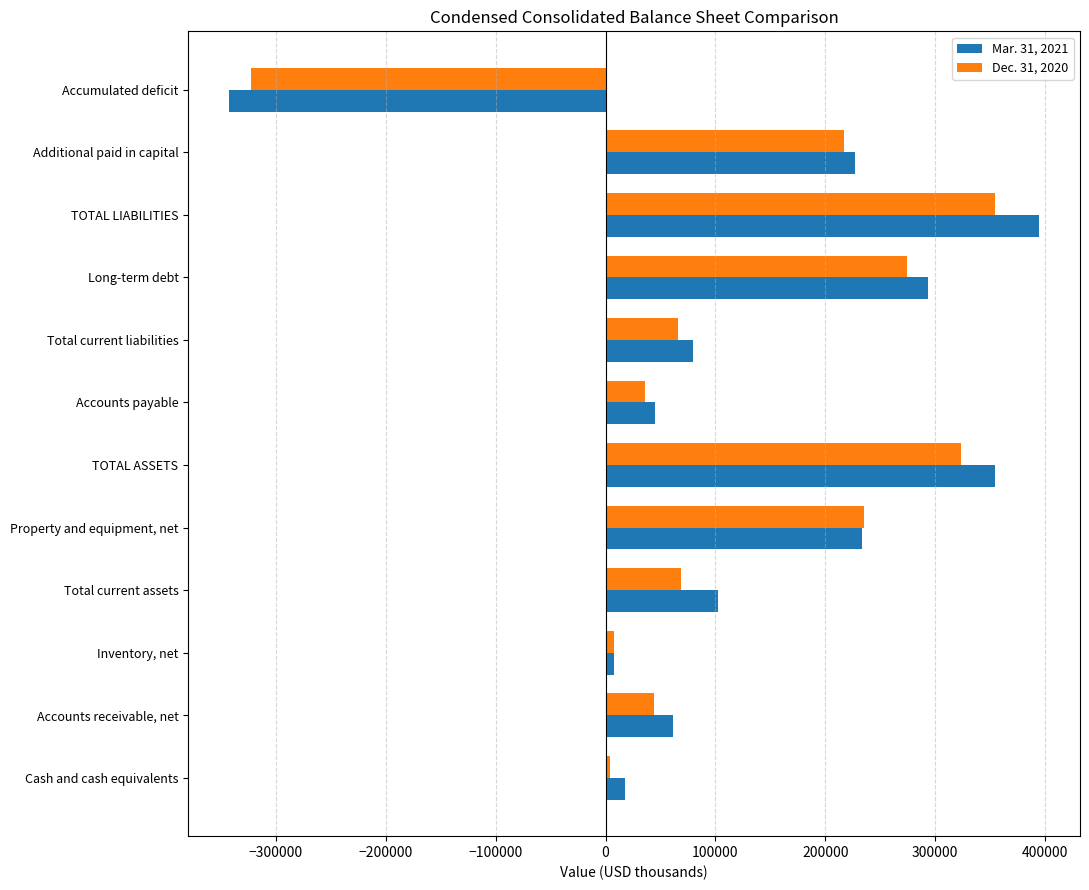

Which series has the widest spread of values?

Mar. 31, 2021